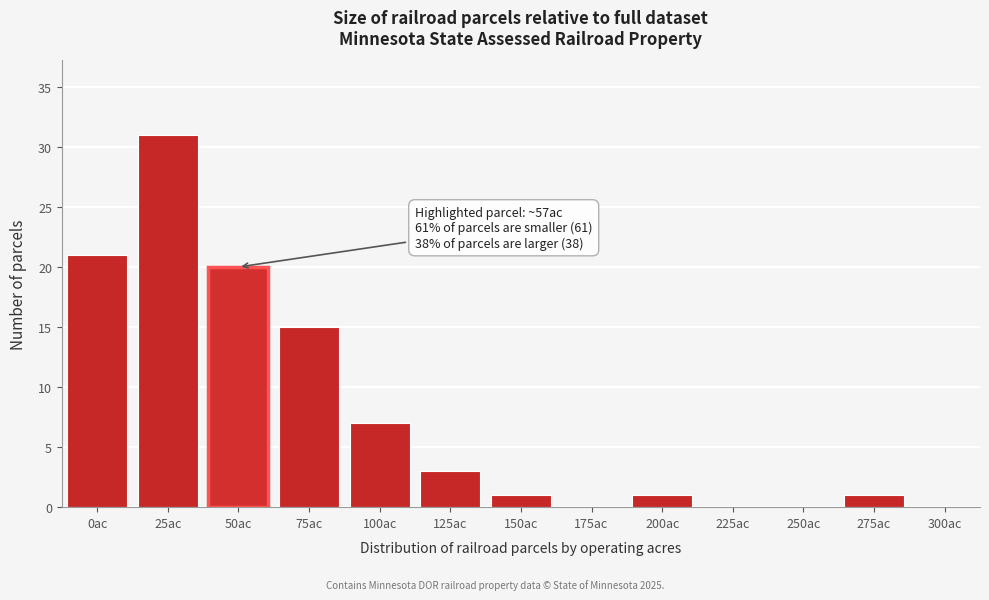

Reading right to left, what are all the values shown in this chart?

300ac=0	275ac=1	250ac=0	225ac=0	200ac=1	175ac=0	150ac=1	125ac=3	100ac=7	75ac=15	50ac=20	25ac=31	0ac=21